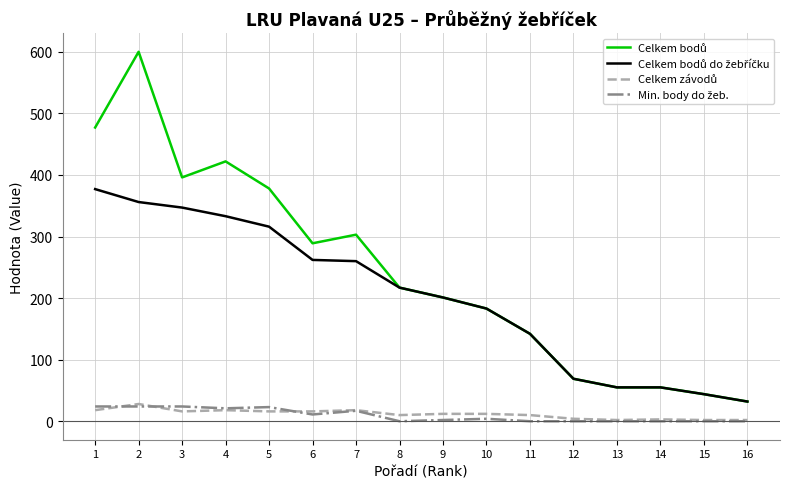

What is the greatest value displayed?

600